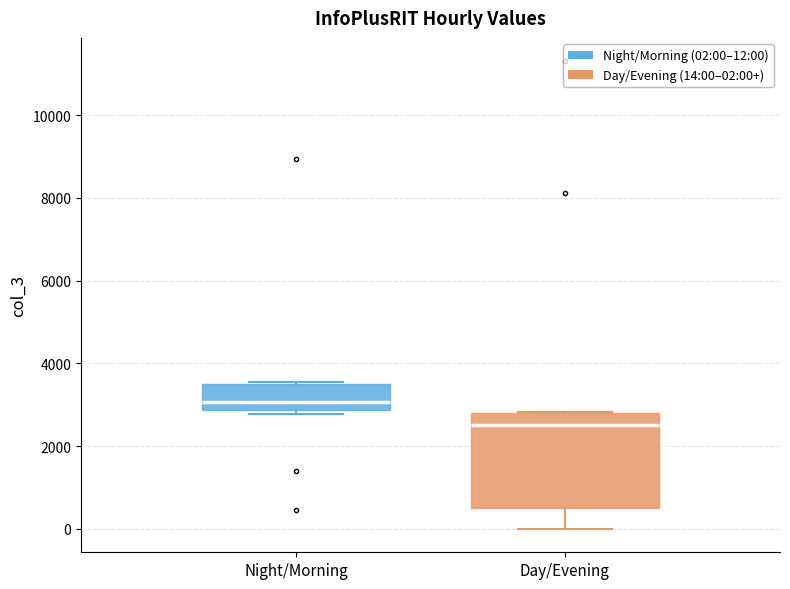

Reading left to right, read every box against the y-axis: the position of its median line, the range the box covers, and the ends of its whiskers. The values are not printed on the chart, so give them approximately, as read against the axis.

Night/Morning: median 3000, box 2800 to 3400, whiskers 2800 (just below the box's lower edge) to 3600
Day/Evening: median 2600, box 600 to 2800, whiskers 0 to 2800